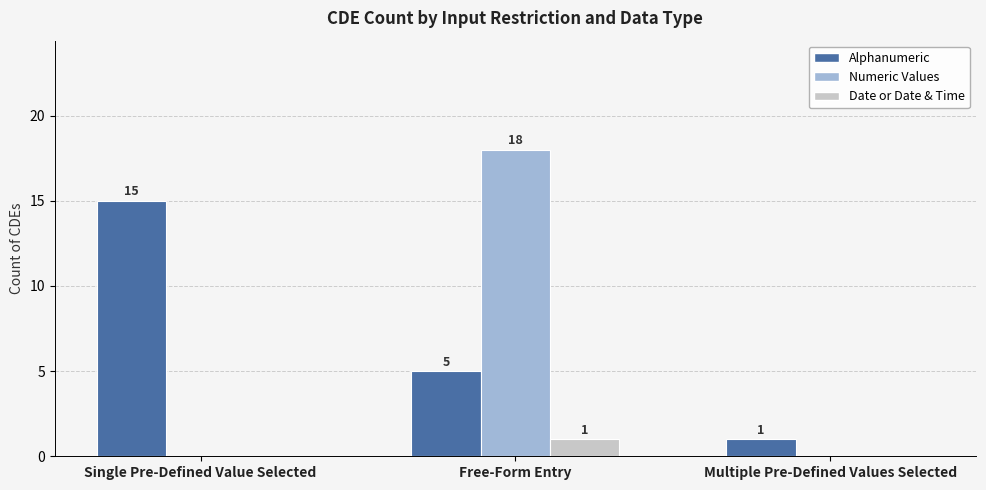

What is the sum of all Alphanumeric values?

21